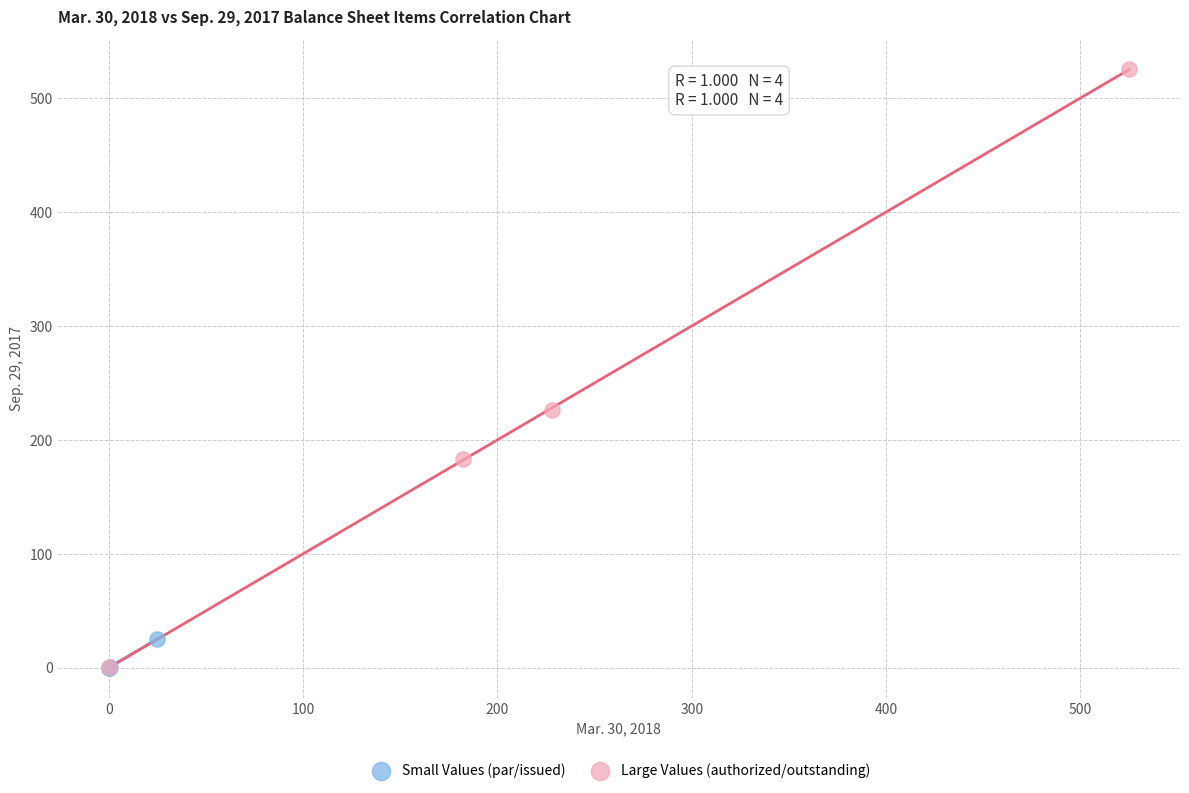

Which series reaches the maximum Y coordinate?

Large Values (authorized/outstanding)